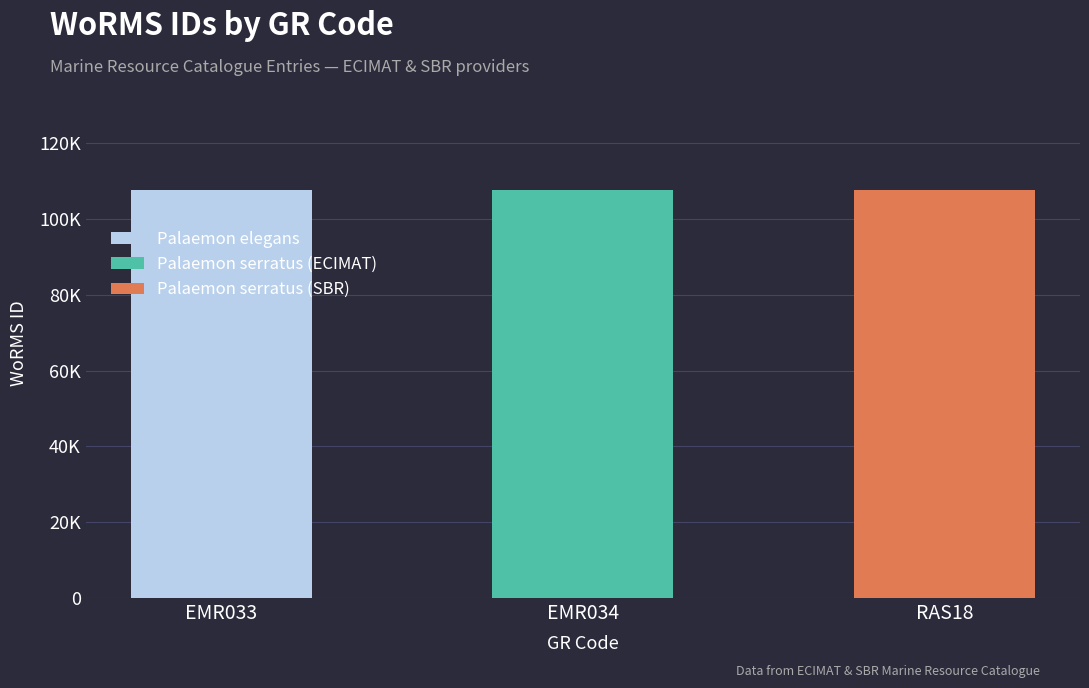

Between RAS18 and EMR033, which is larger?

RAS18